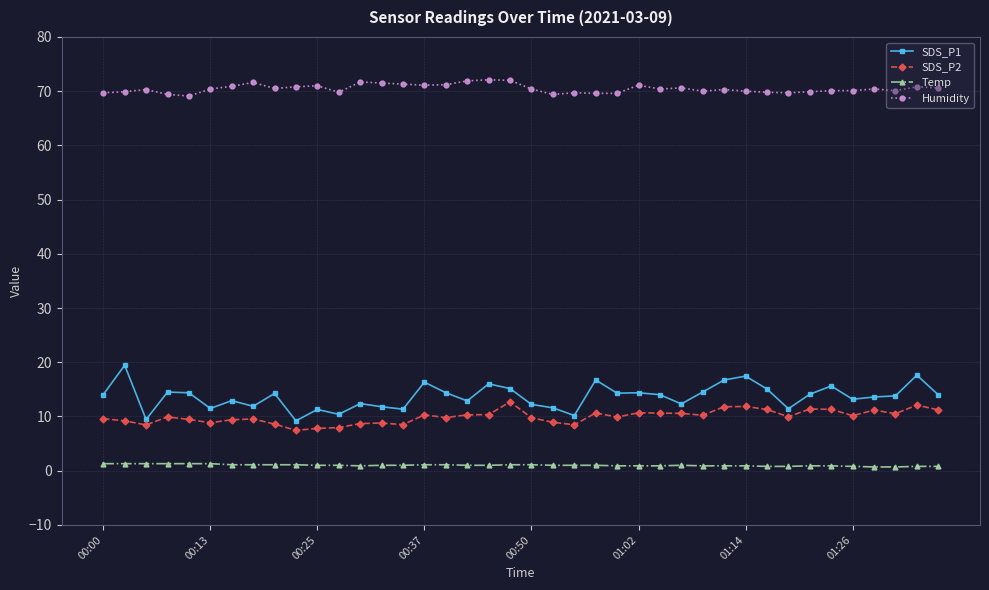

Rank the series by their maximum value, from highest to lowest.

Humidity, SDS_P1, SDS_P2, Temp